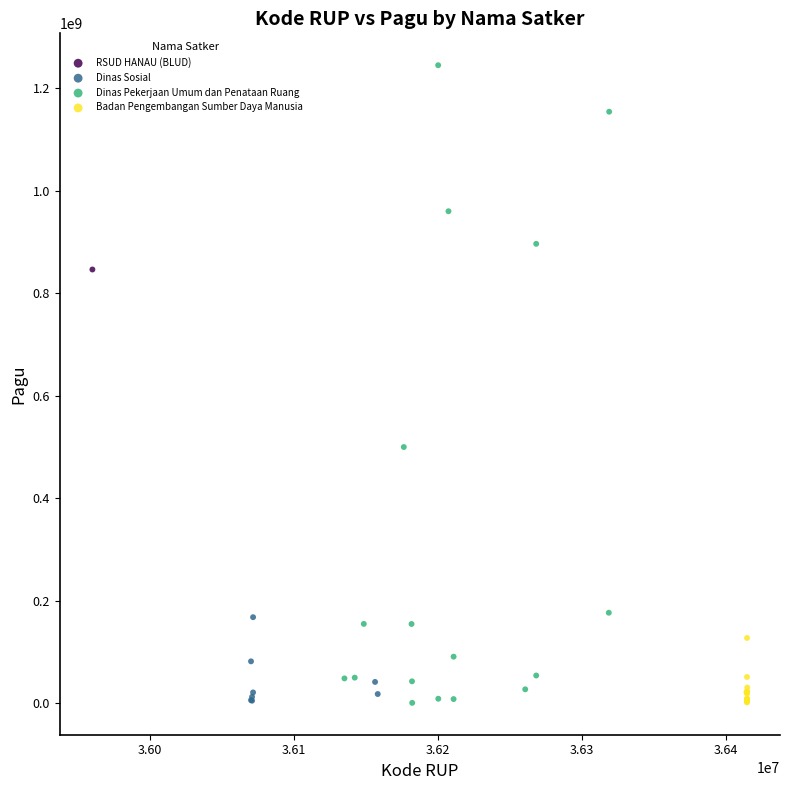

Which series reaches the maximum Y coordinate?

Dinas Pekerjaan Umum dan Penataan Ruang